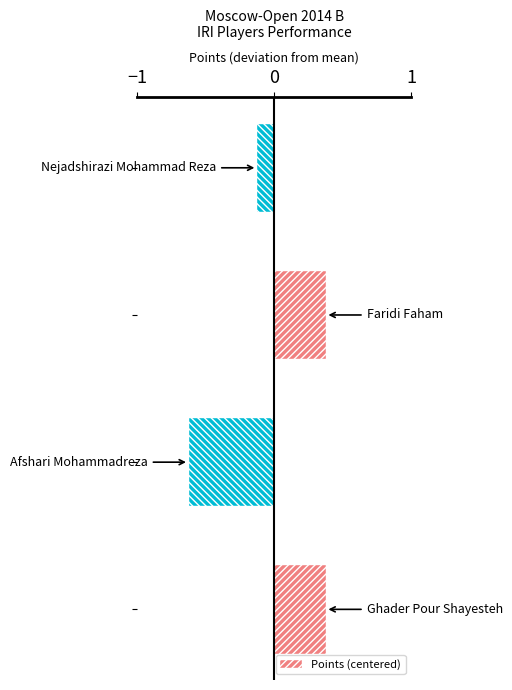

What is the difference between the maximum and minimum values?

1.0